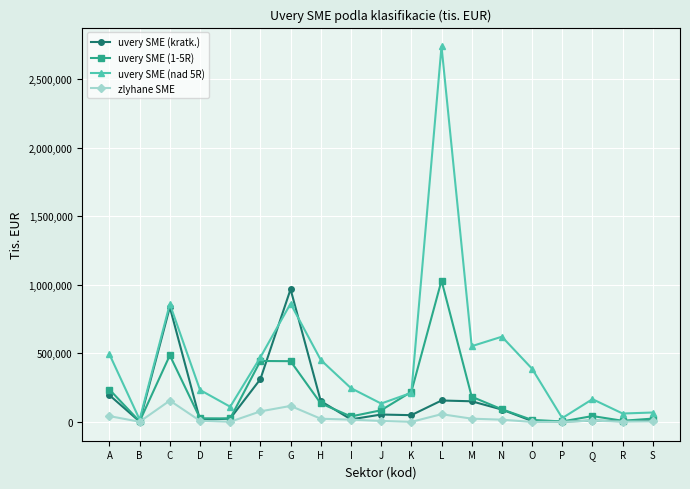

At which label is uvery SME (nad 5R) closest to 1378831?

G